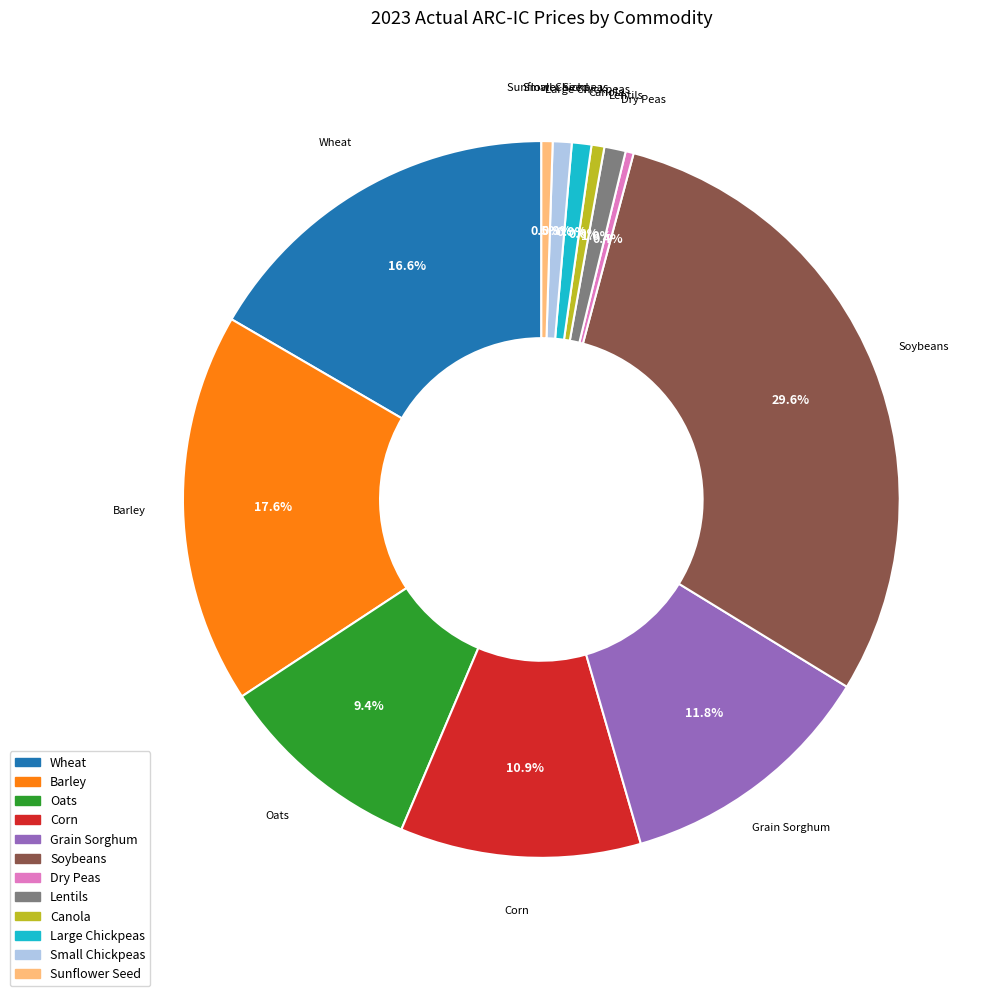

To the nearest percent, what percentage of the pie is Barley?

18%